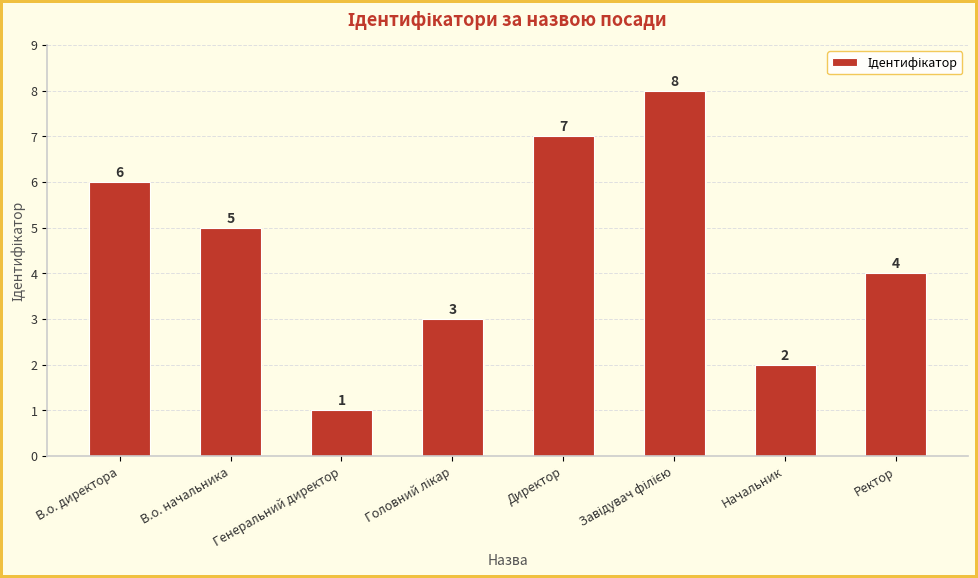

Count the number of data series in this chart.

1